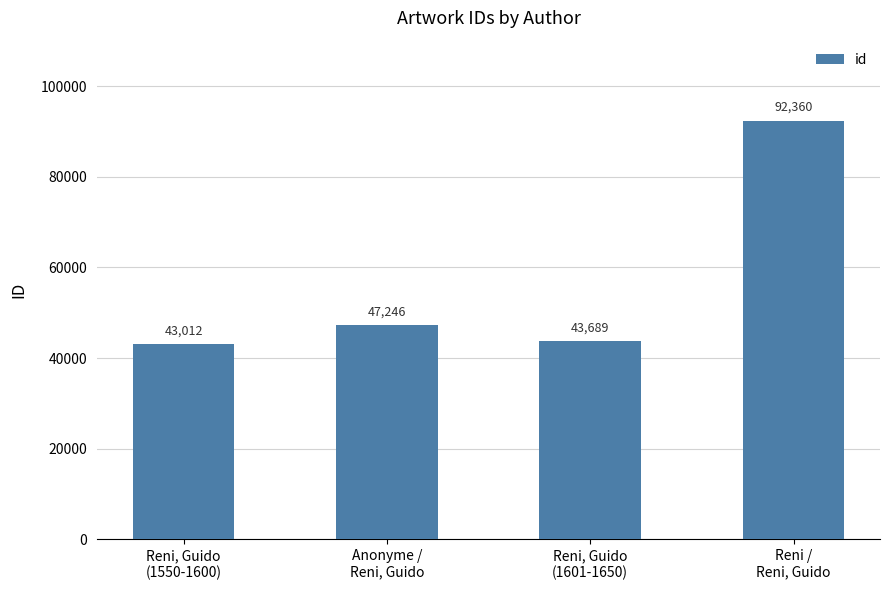

What is the sum of the values at Reni, Guido
(1550-1600) and Anonyme /
Reni, Guido?

90258